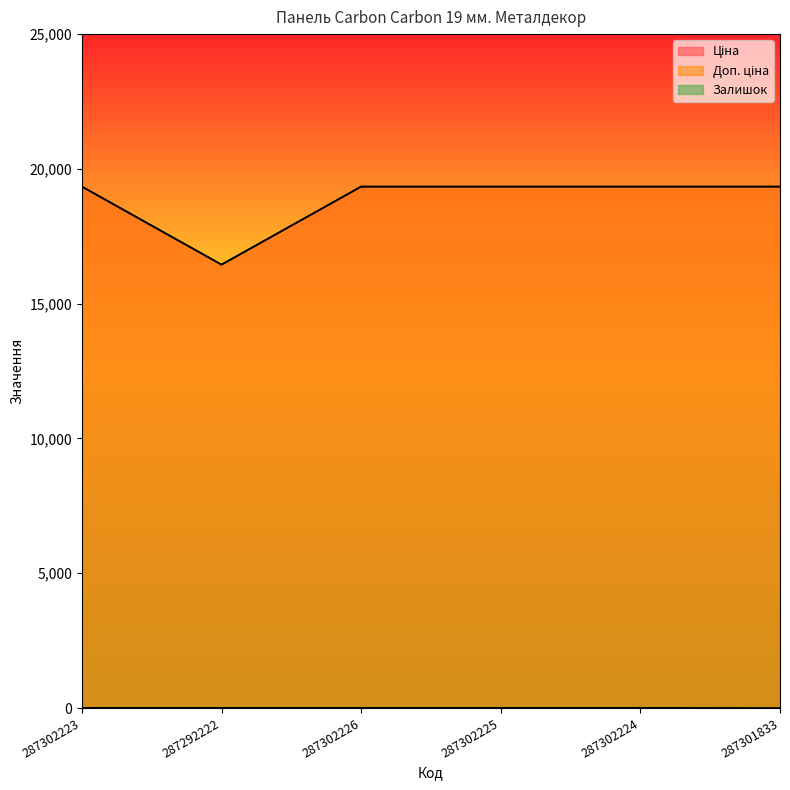

In Доп. ціна, how many points are lower than both neighbors (excluding endpoints)?

1